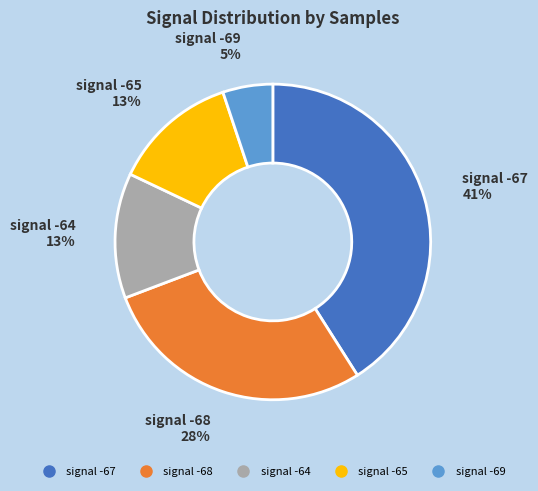

To the nearest percent, what is the difference between the largest and smallest slice percentages?

36%